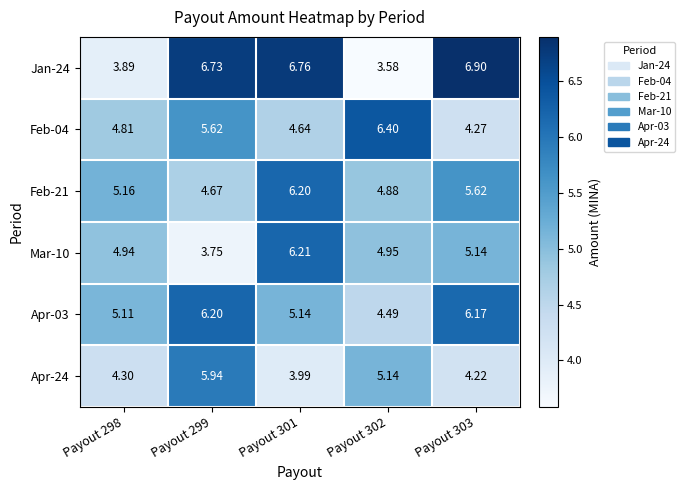

Which category has the lowest value across all series?

Payout 302